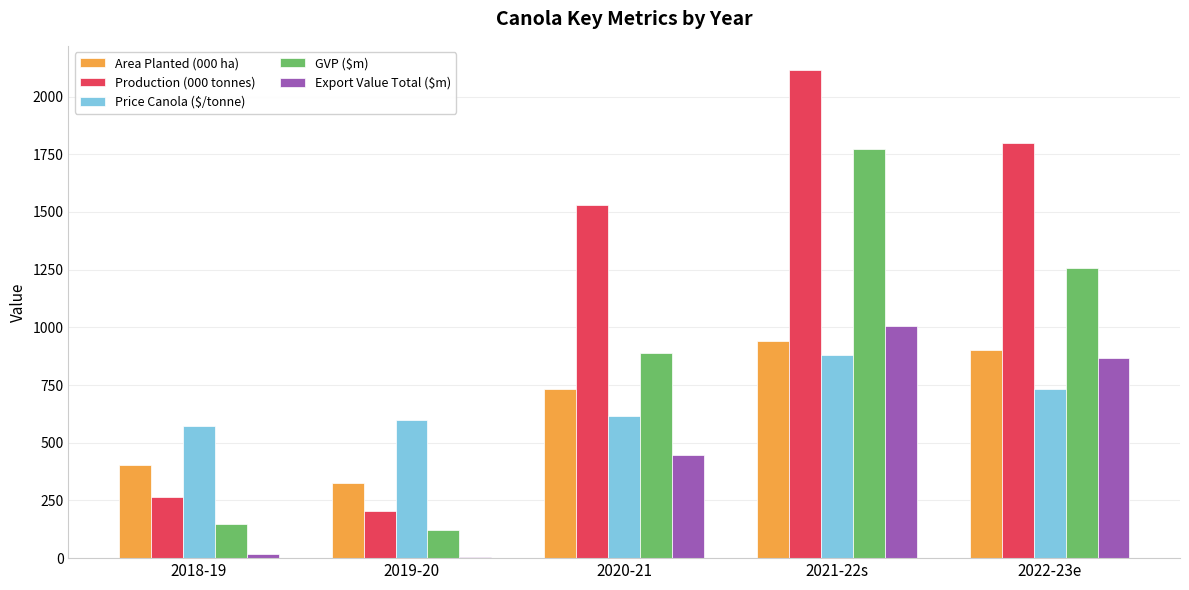

The value of Production (000 tonnes) at 2020-21 is 643.5. True or false?

False